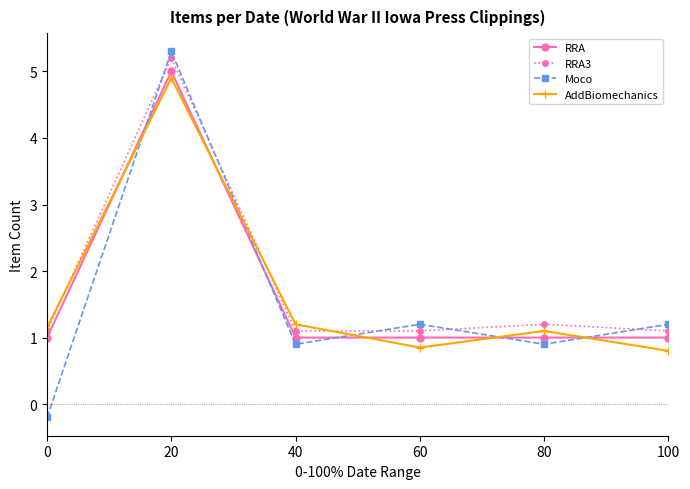

Is the value of Moco at 0 greater than the value of RRA at 60?

No